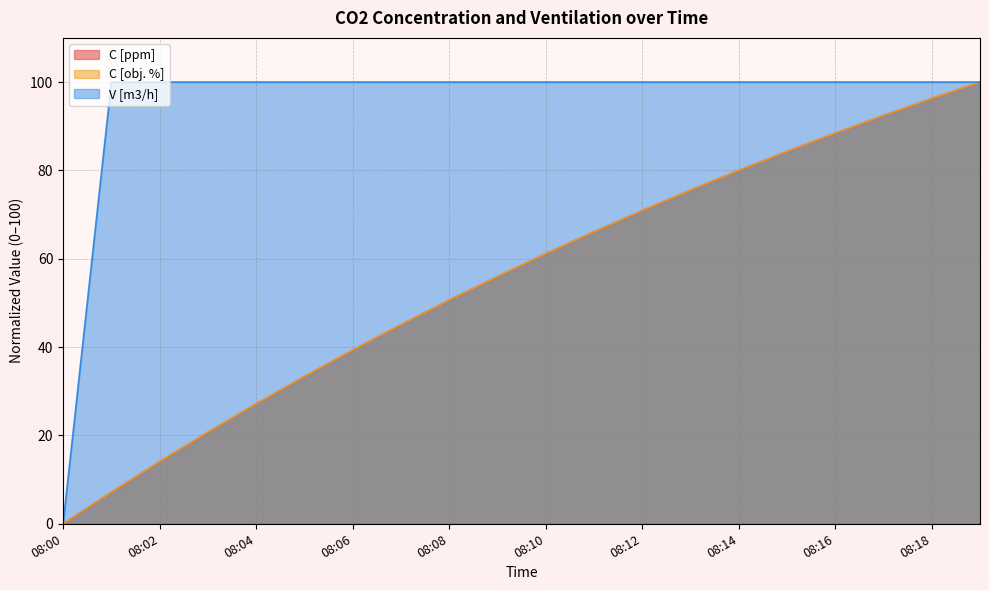

The V [m3/h] series shows 100.0 at 08:16. True or false?

True